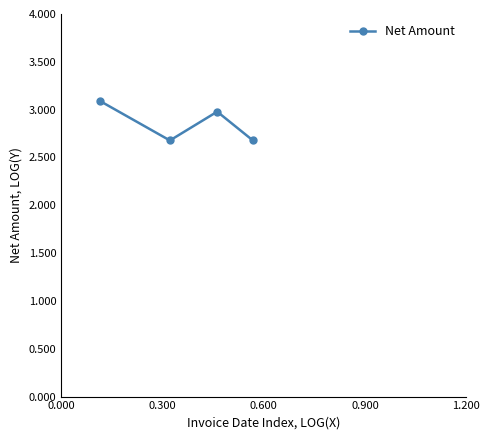

True or false: there are more than 0 points higher than both neighbors.

True